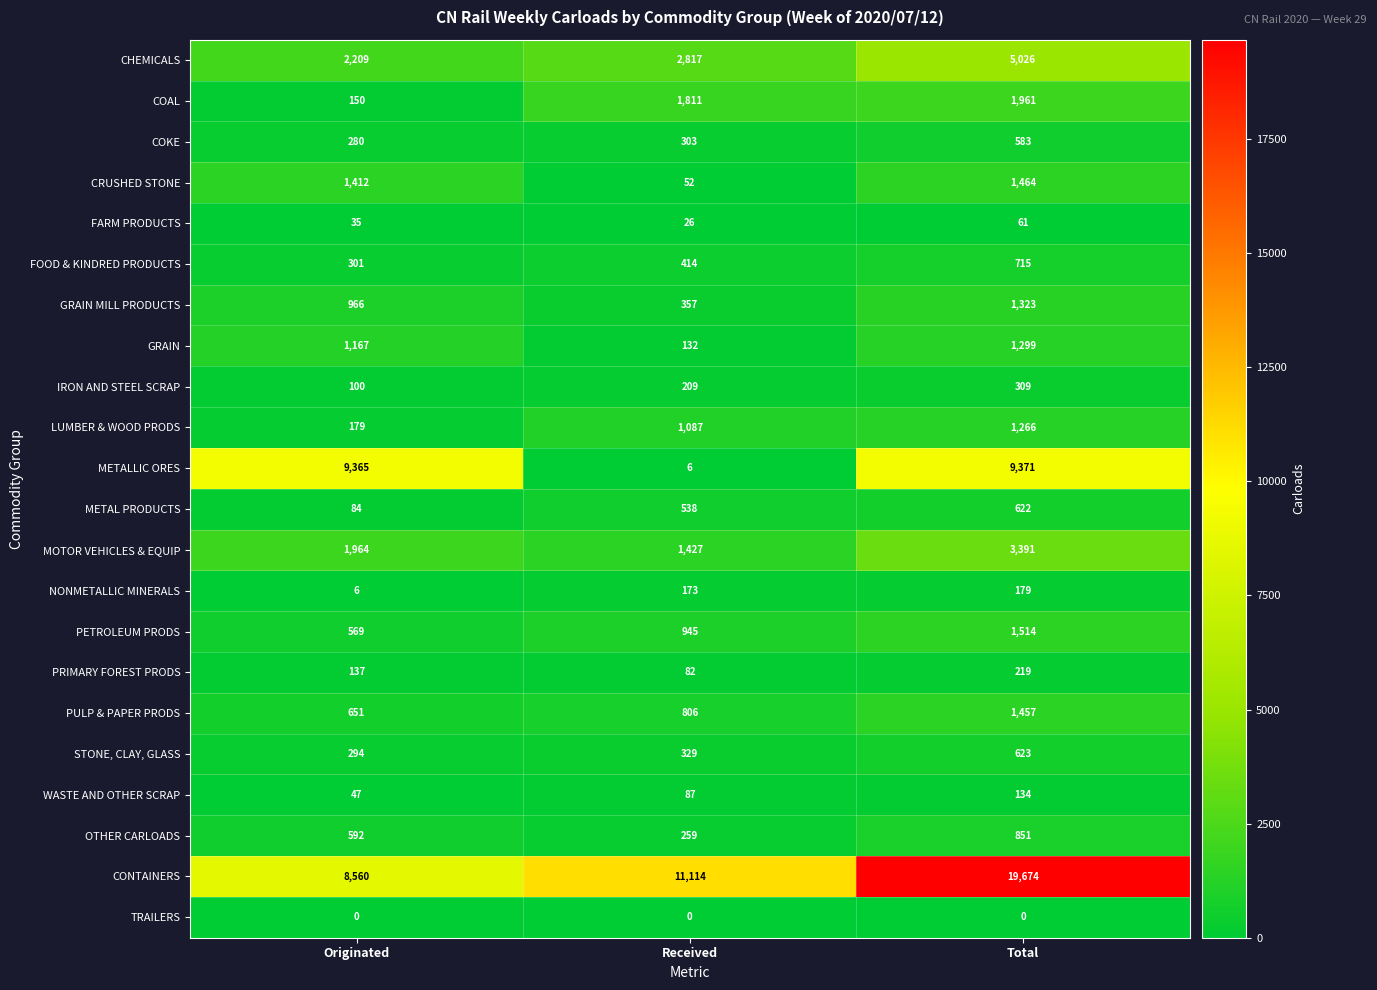

What is the greatest value displayed?

19674